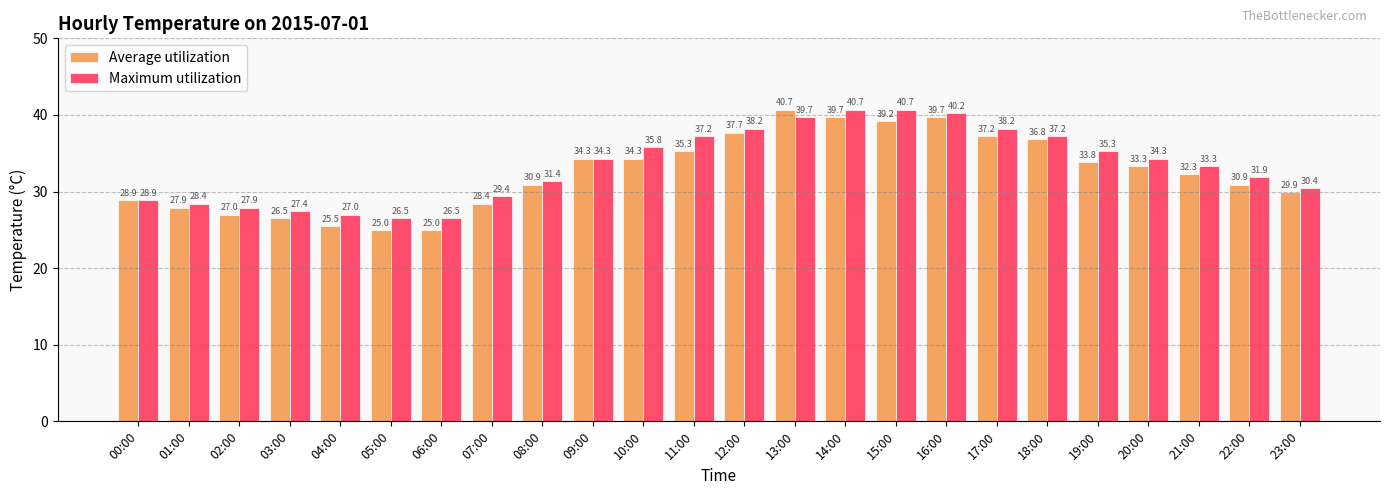

What is the value of the Average utilization bar at the 13th from the left?

37.7